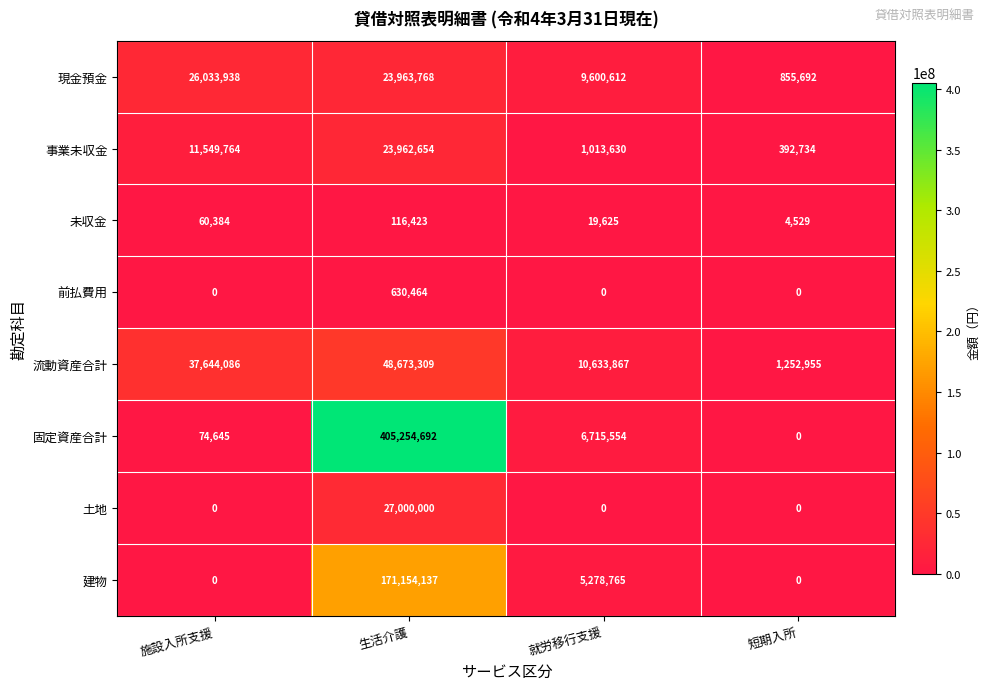

True or false: 固定資産合計 has a value of 405254692 at 生活介護.

True